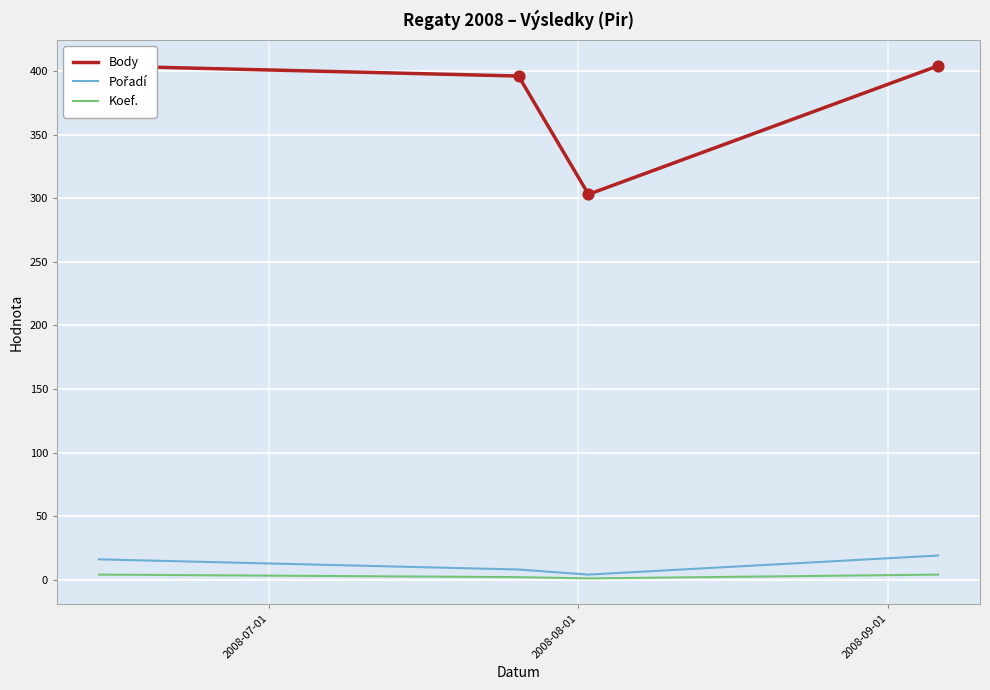

At how many categories does at least one series exceed 340?

3